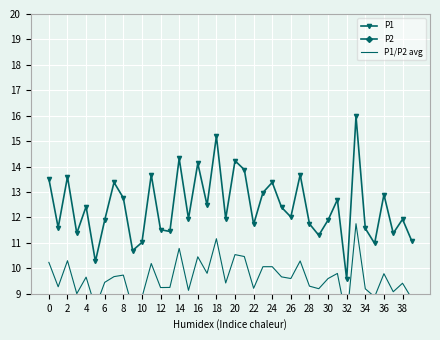

Reading left to right, list all the values displayed in this chart.

P1: 13.5	11.6	13.6	11.4	12.4	10.3	11.9	13.4	12.8	10.7	11.0	13.7	11.5	11.4	14.3	11.9	14.1	12.5	15.2	11.9	14.2	13.9	11.7	13.0	13.4	12.4	12.0	13.7	11.8	11.3	11.9	12.7	9.6	16.0	11.6	11.0	12.9	11.4	11.9	11.1
P2: 7.0	7.0	7.0	6.6	6.9	6.7	7.0	6.0	6.7	6.2	6.7	6.7	7.0	7.0	7.2	6.3	6.8	7.1	7.1	6.9	6.8	7.0	6.7	7.2	6.8	6.9	7.2	6.9	6.8	7.1	7.3	6.9	6.3	7.5	6.8	6.8	6.7	6.8	6.9	6.5
P1/P2 avg: 10.2	9.3	10.3	9.0	9.7	8.5	9.4	9.7	9.7	8.4	8.9	10.2	9.2	9.2	10.8	9.1	10.5	9.8	11.2	9.4	10.5	10.5	9.2	10.1	10.1	9.7	9.6	10.3	9.3	9.2	9.6	9.8	8.0	11.8	9.2	8.9	9.8	9.1	9.4	8.8